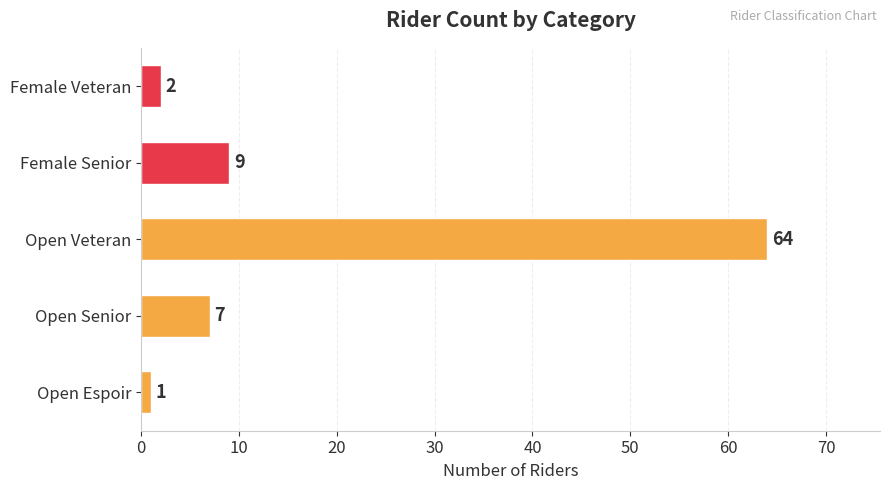

What is the ratio of the value at Female Senior to the value at Open Senior?

1.3